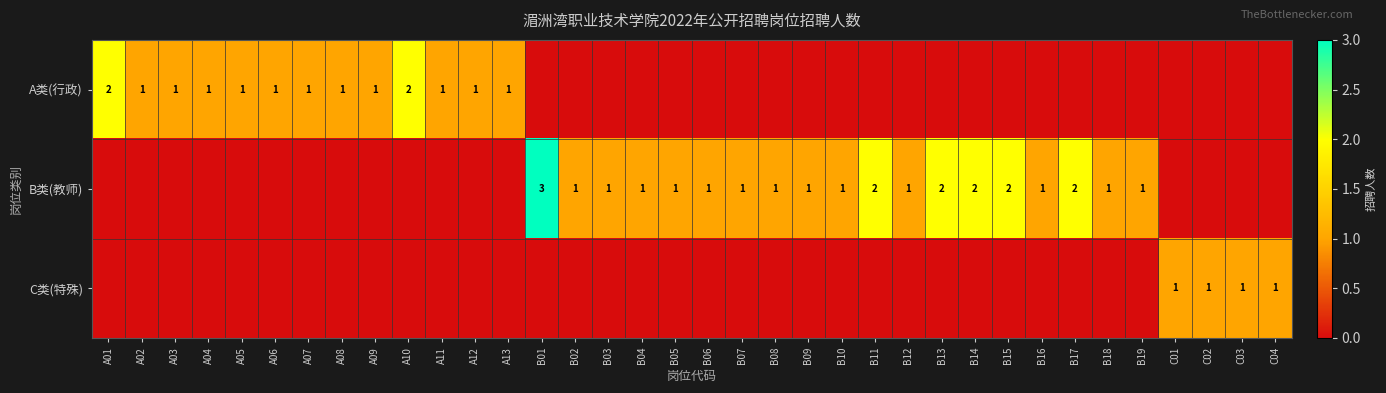

The A类(行政) series shows 0 at A04. True or false?

False